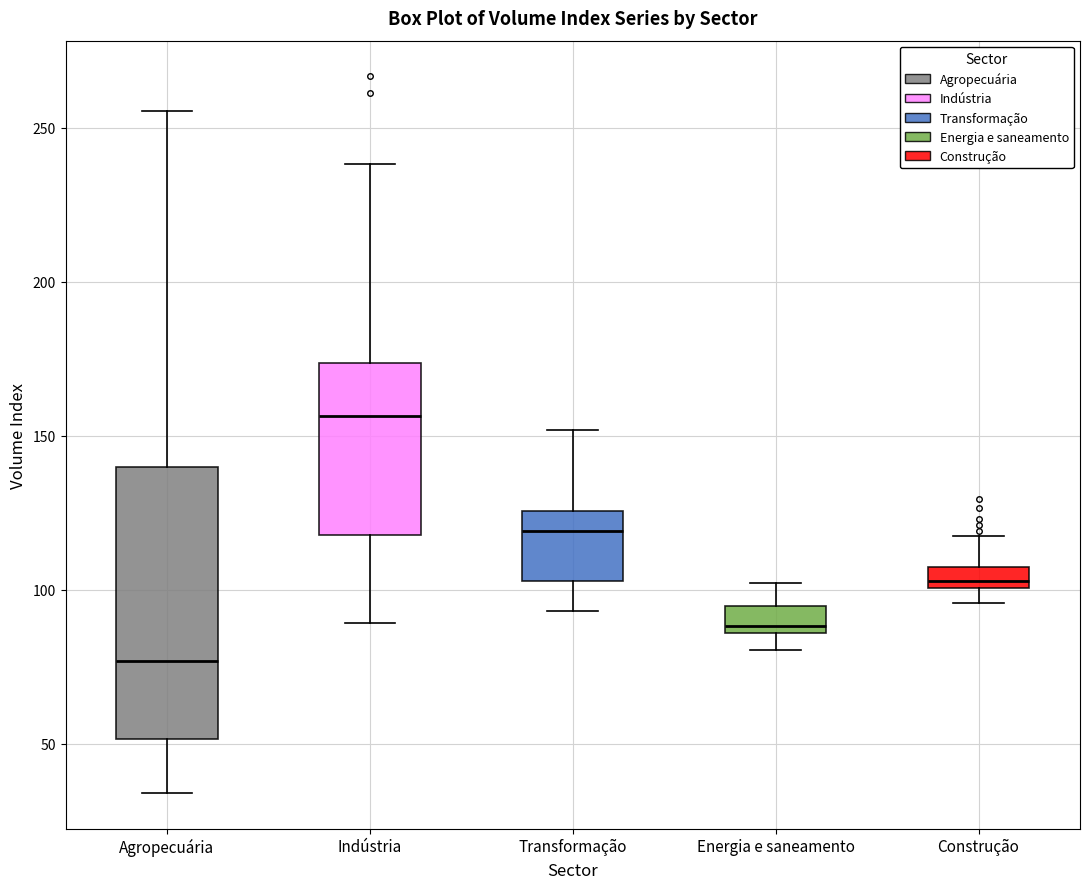

Where does the lower whisker of the box for Indústria end on the y-axis? The values are not printed on the chart, so give them approximately, as read against the axis.

90